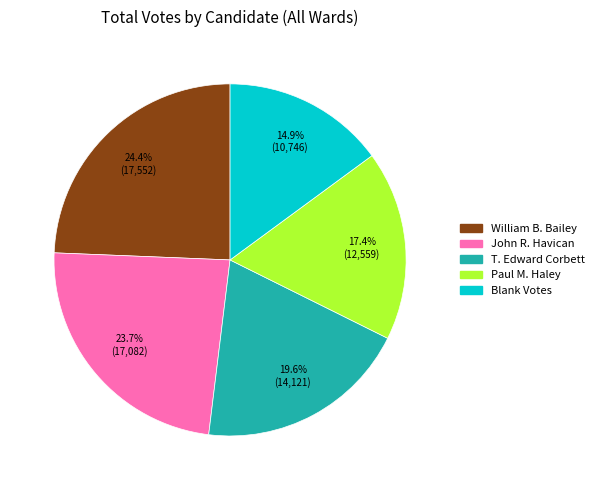

Is it true that Paul M. Haley is 6% of the pie?

False